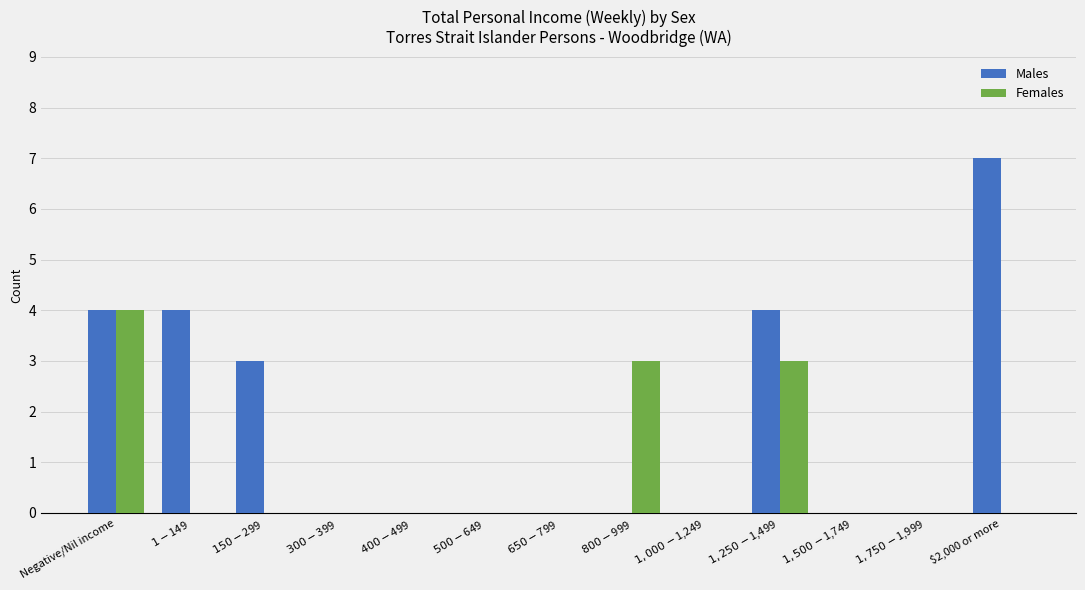

Are the bars grouped side by side (vs. stacked)?

Yes